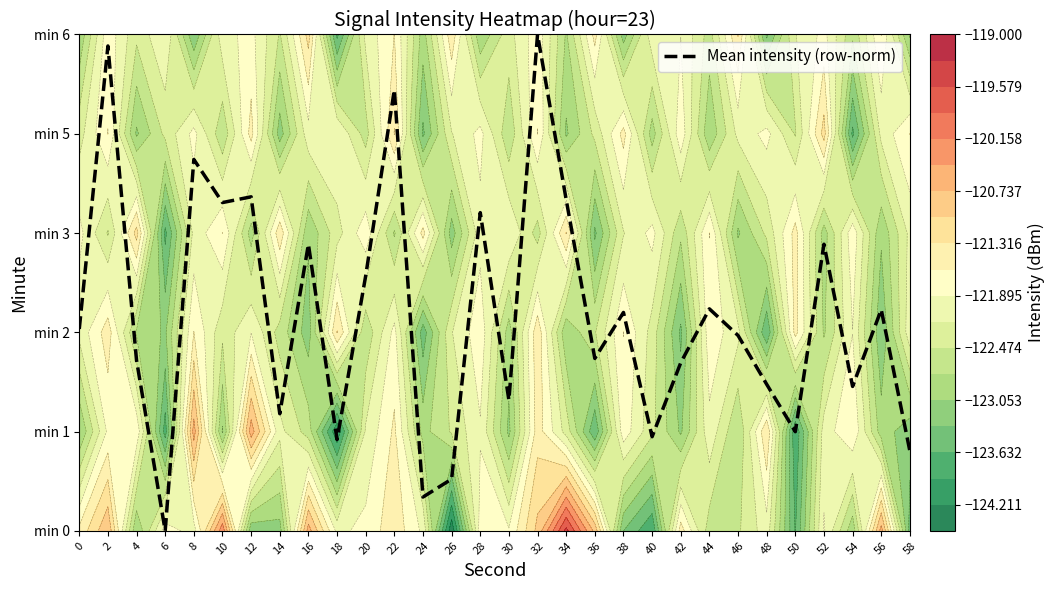

Reading left to right, transcribe all the data shown in this chart.

0=2.0	2=4.9	4=1.7	6=0.0	8=3.7	10=3.3	12=3.4	14=1.2	16=2.9	18=0.9	20=2.6	22=4.4	24=0.3	26=0.5	28=3.2	30=1.3	32=5.0	34=3.3	36=1.7	38=2.2	40=0.9	42=1.7	44=2.2	46=2.0	48=1.5	50=1.0	52=2.9	54=1.5	56=2.2	58=0.8